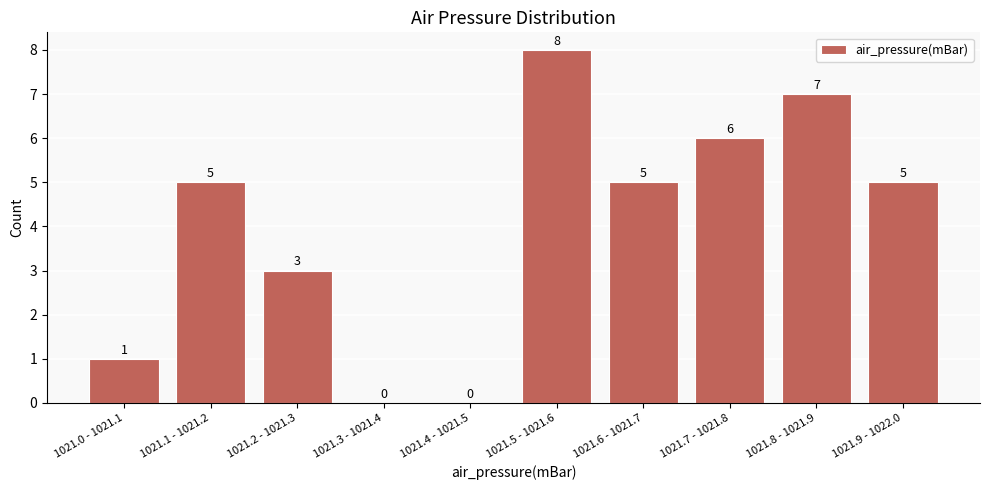

Reading right to left, what are all the values shown in this chart?

1021.9 - 1022.0=5	1021.8 - 1021.9=7	1021.7 - 1021.8=6	1021.6 - 1021.7=5	1021.5 - 1021.6=8	1021.4 - 1021.5=0	1021.3 - 1021.4=0	1021.2 - 1021.3=3	1021.1 - 1021.2=5	1021.0 - 1021.1=1